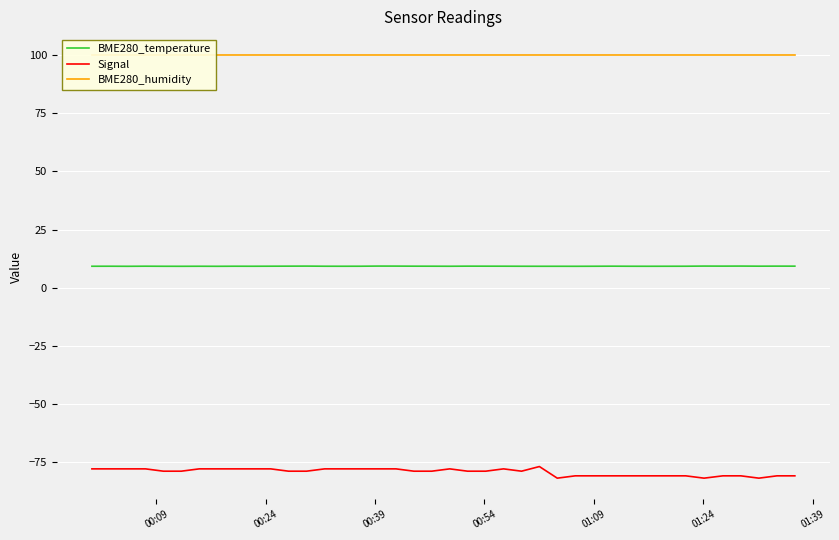

Which series has the largest total across all categories?

BME280_humidity